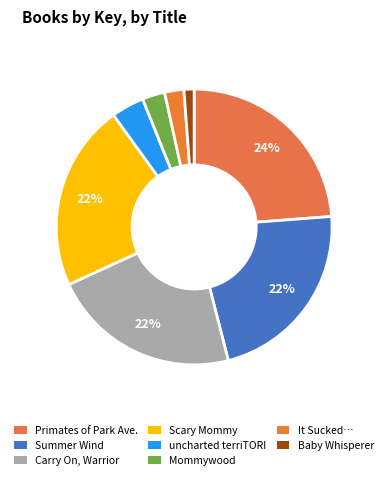

How many segments does this pie chart have?

8